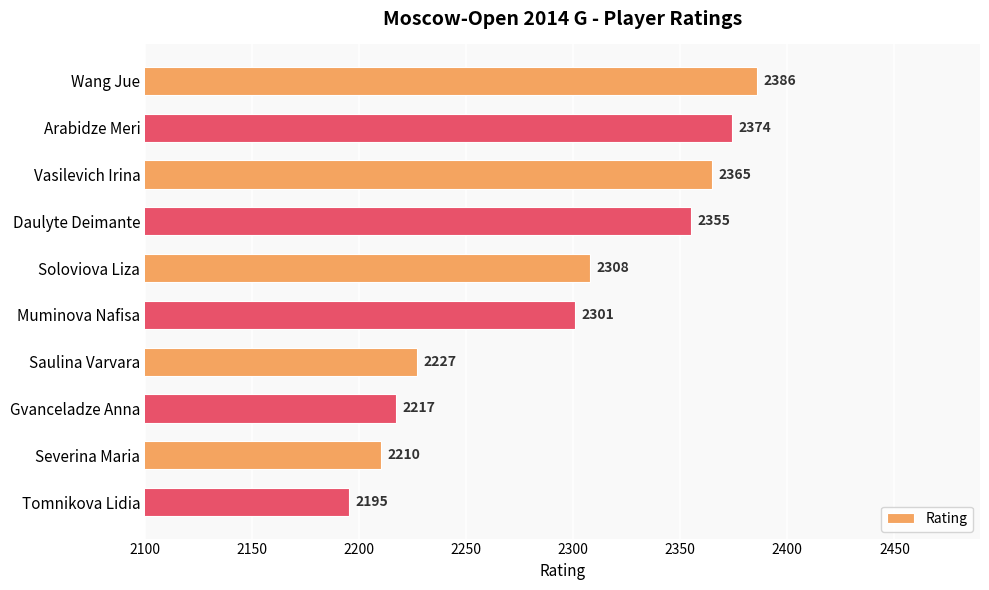

What is the smallest value displayed?

2195